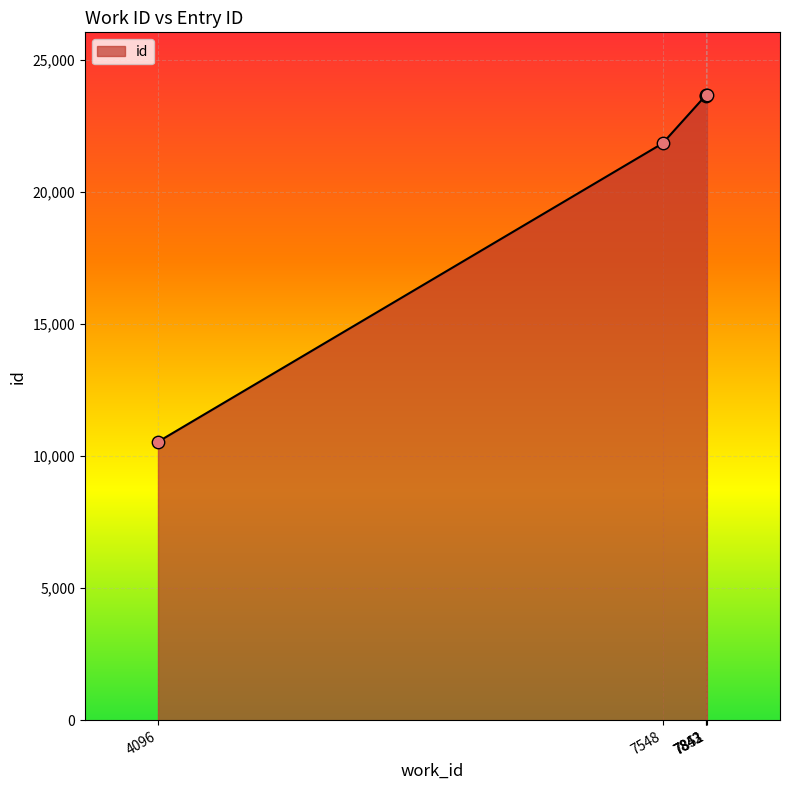

Which has a higher value, 7843 or 7548?

7843